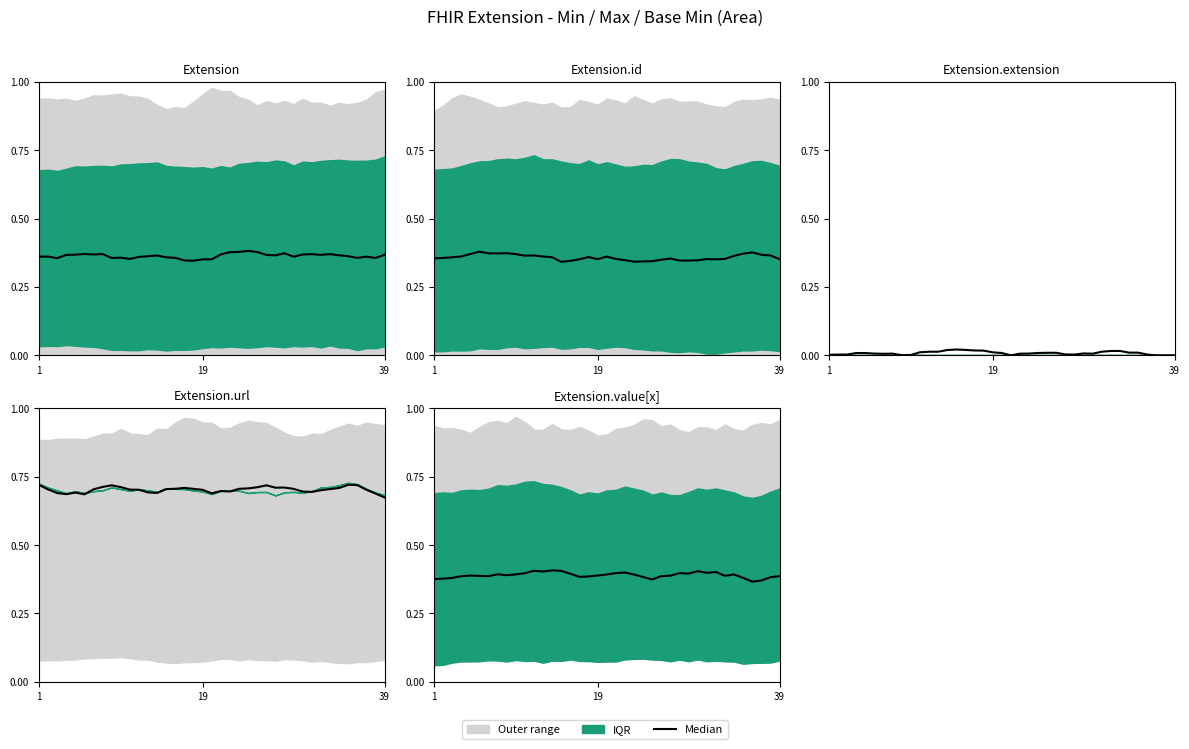

How many lines are shown in the chart?

1